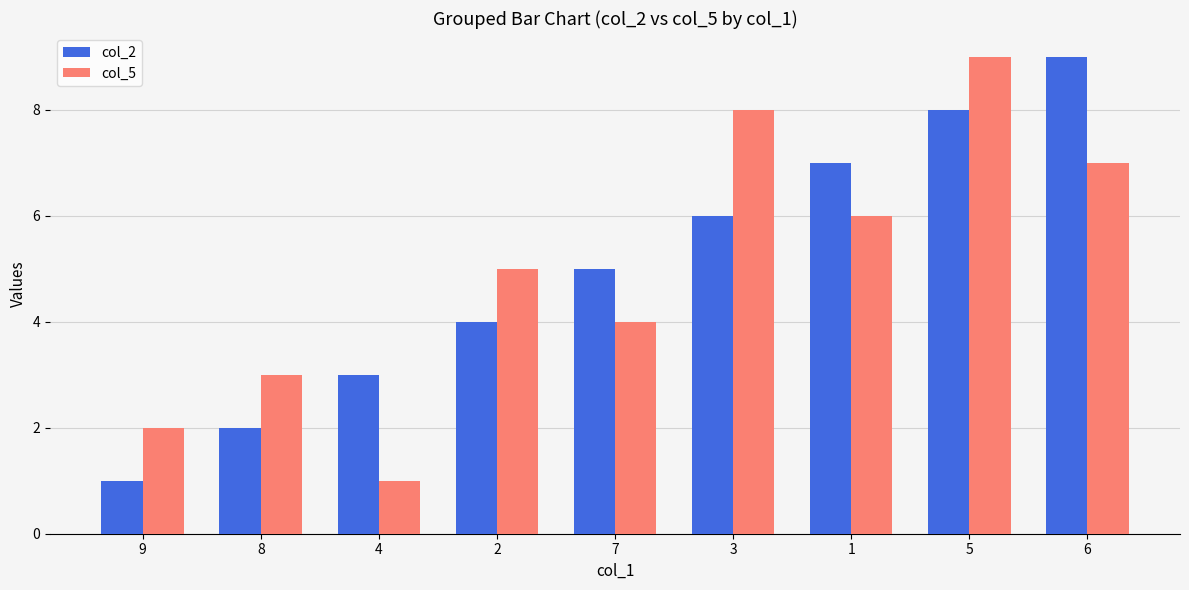

What is the value of the col_5 bar at the 9th from the left?

7